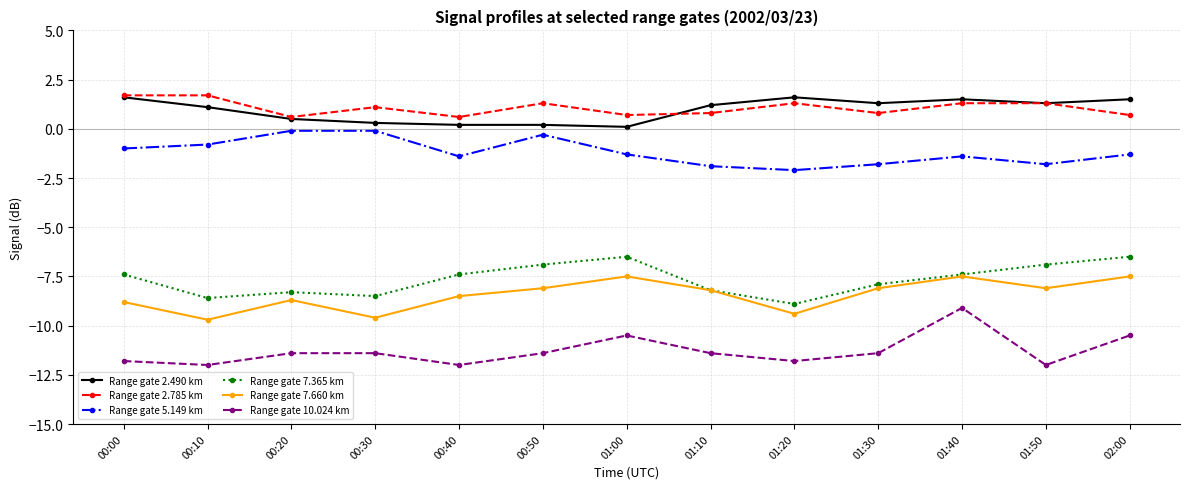

What is the total value across all series at 01:10?

-27.7